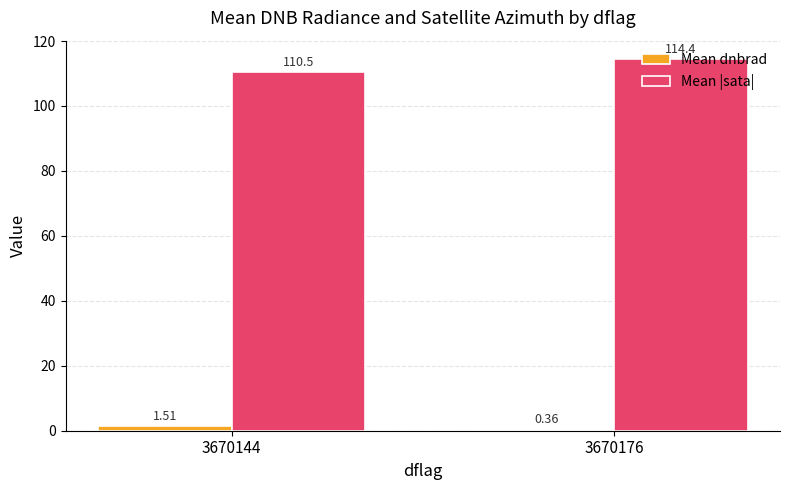

Between 3670144 and 3670176, which series saw the biggest shift?

Mean |sata|